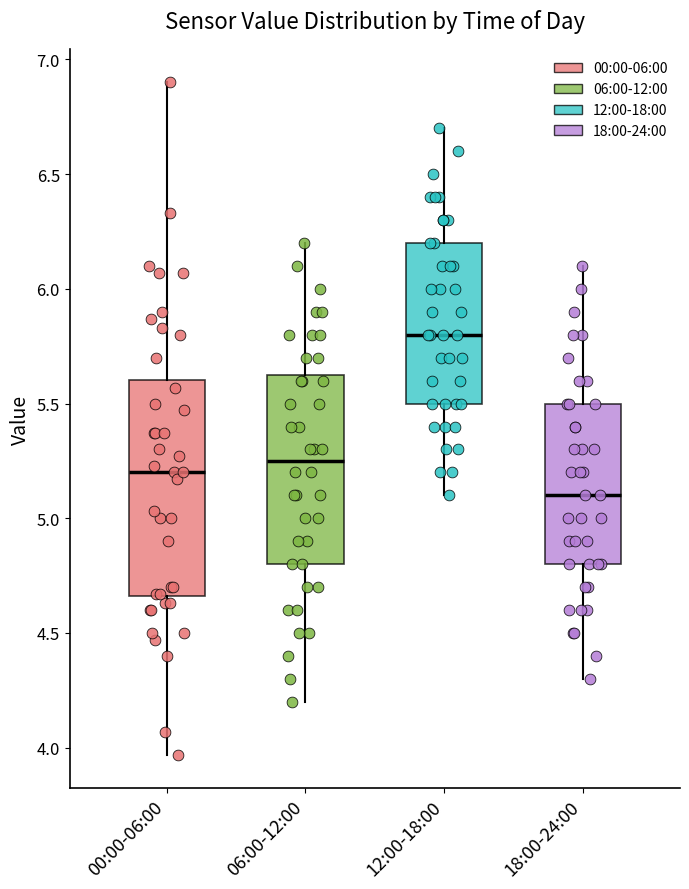

Reading left to right, transcribe this box plot: for each box, give where its median line is, the range the box spans, and where its two whiskers end, as read against the y-axis. The values are not printed on the chart, so give them approximately, as read against the axis.

00:00-06:00: median 5.20, box 4.65 to 5.60, whiskers 3.95 to 6.90
06:00-12:00: median 5.25, box 4.80 to 5.65, whiskers 4.20 to 6.20
12:00-18:00: median 5.80, box 5.50 to 6.20, whiskers 5.10 to 6.70
18:00-24:00: median 5.10, box 4.80 to 5.50, whiskers 4.30 to 6.10